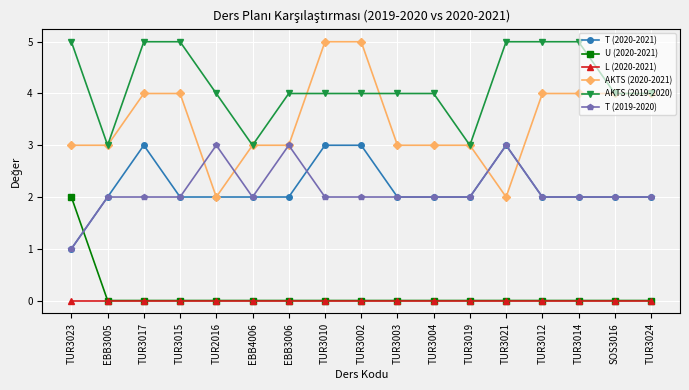

How many series are shown in this chart?

6